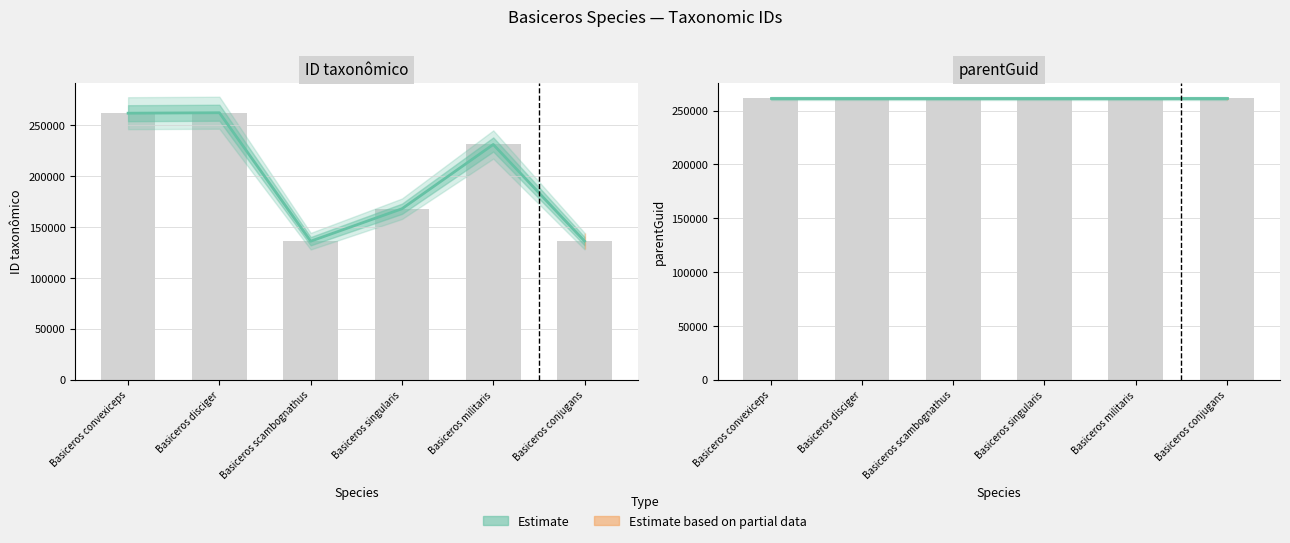

Which has a higher value, Basiceros singularis or Basiceros conjugans?

Basiceros singularis